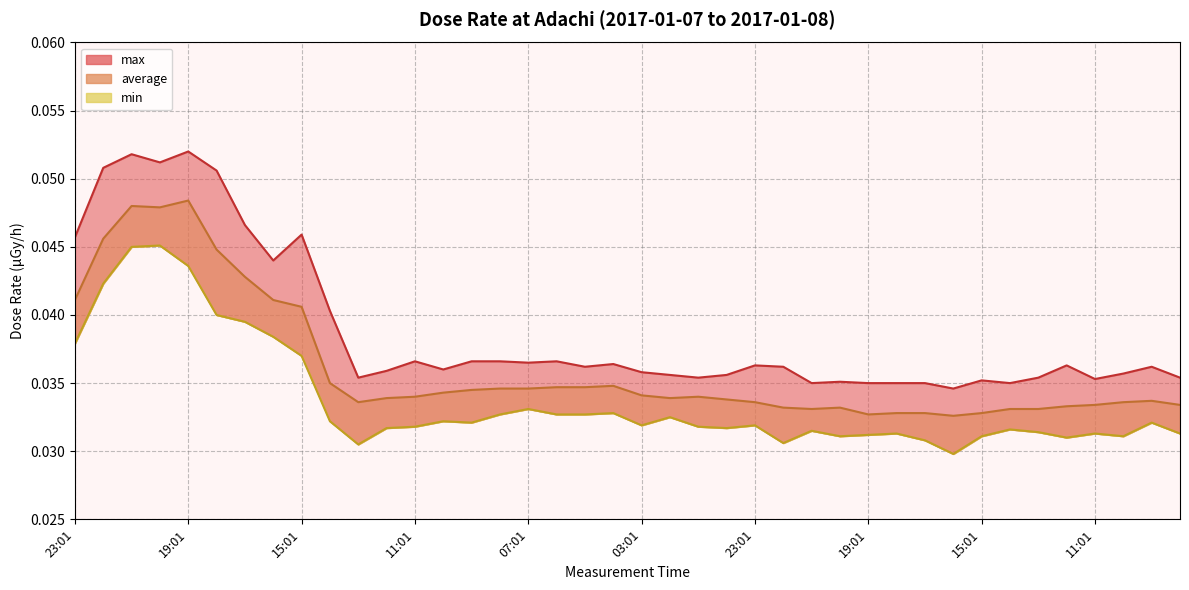

True or false: min and max intersect in this chart.

False